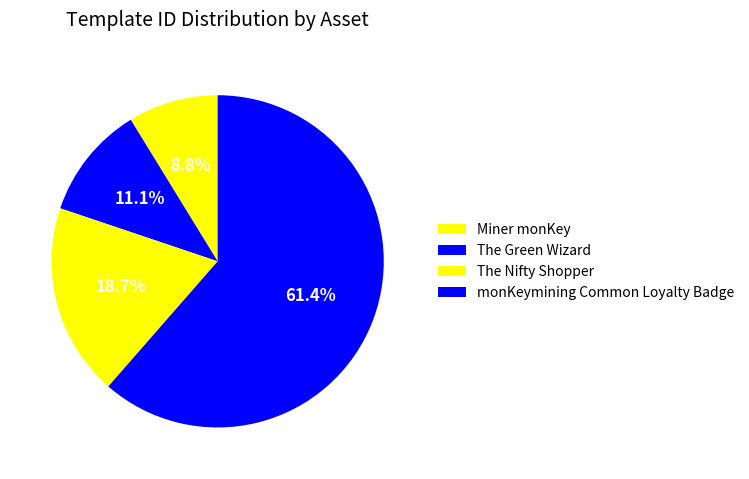

To the nearest percent, what is the difference between the largest and smallest slice percentages?

53%